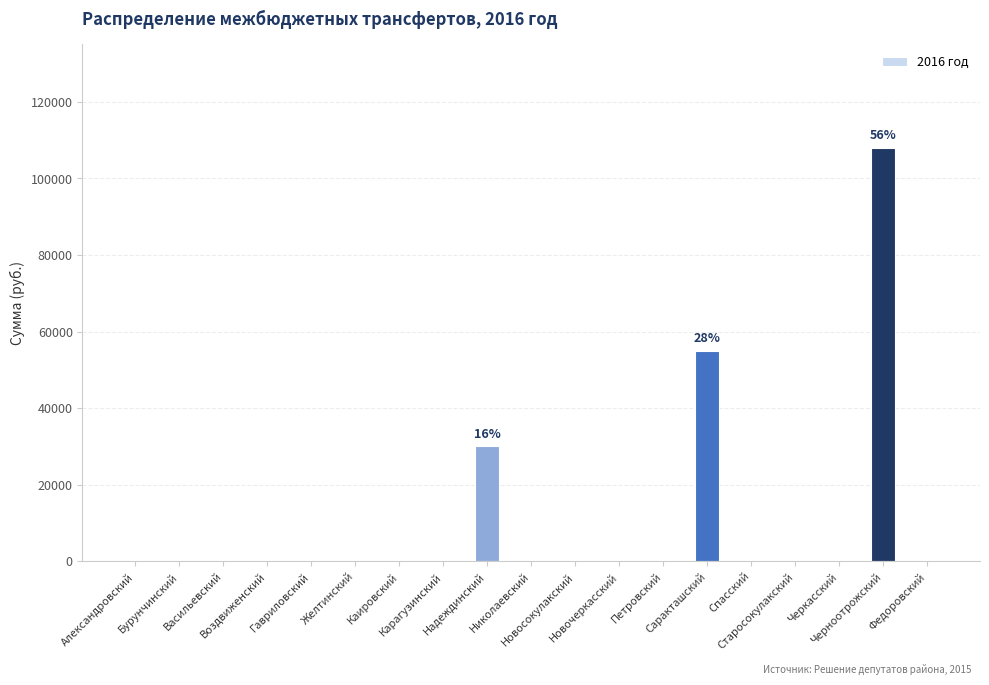

What is the sum of all values?

193000